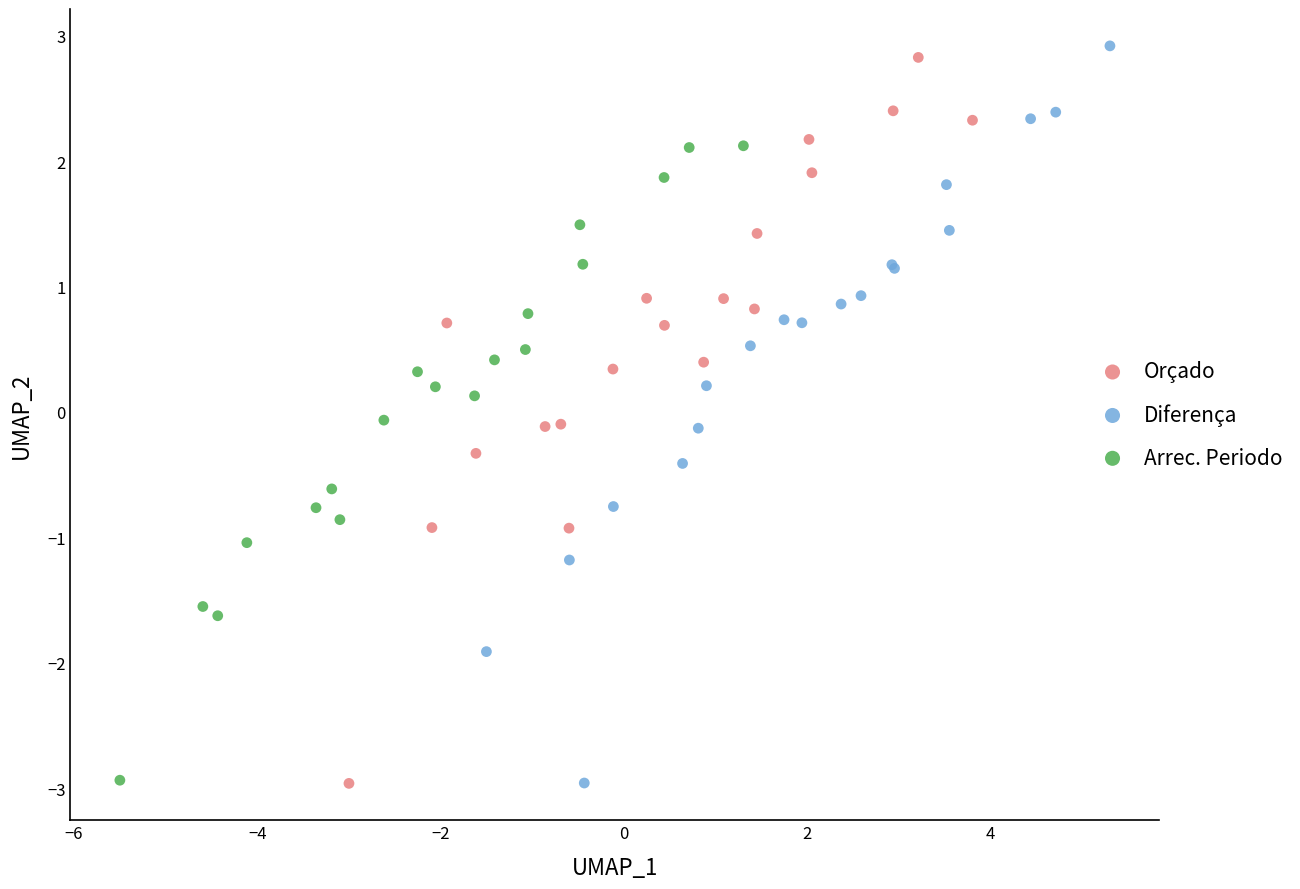

What are all the series names shown in the legend?

Orçado, Diferença, Arrec. Periodo